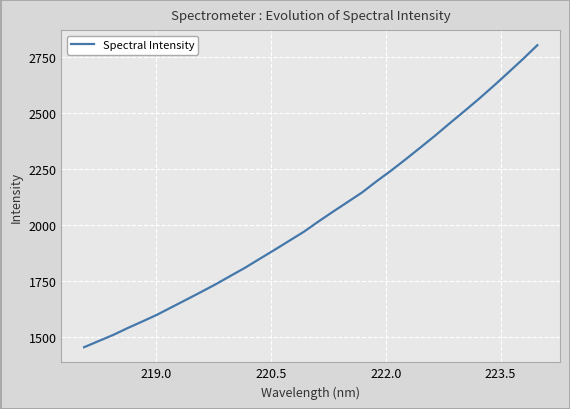

What is the difference between the maximum and minimum values?

1348.2